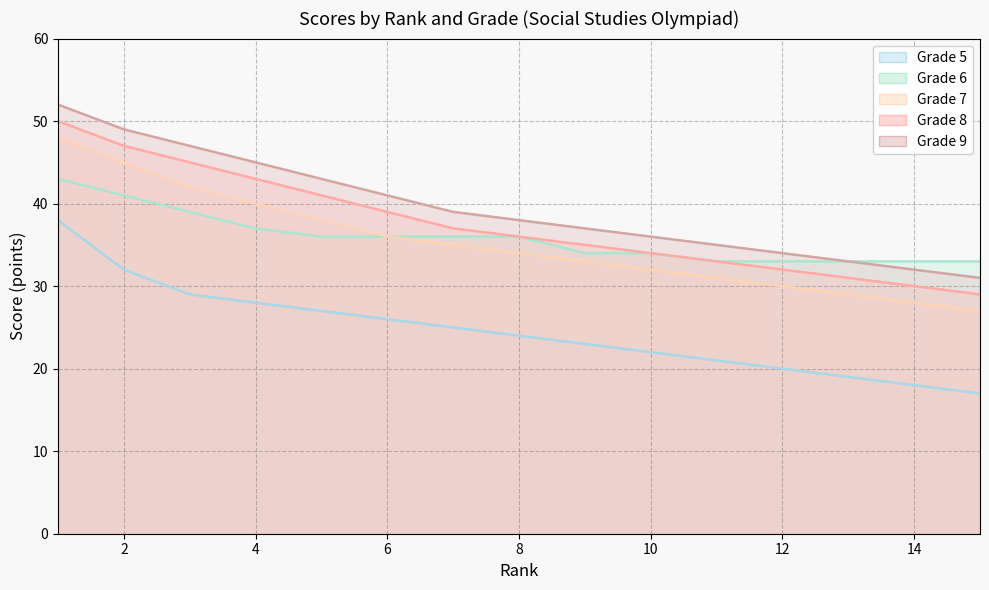

Is the value of Grade 5 at 3 greater than the value of Grade 9 at 5?

No